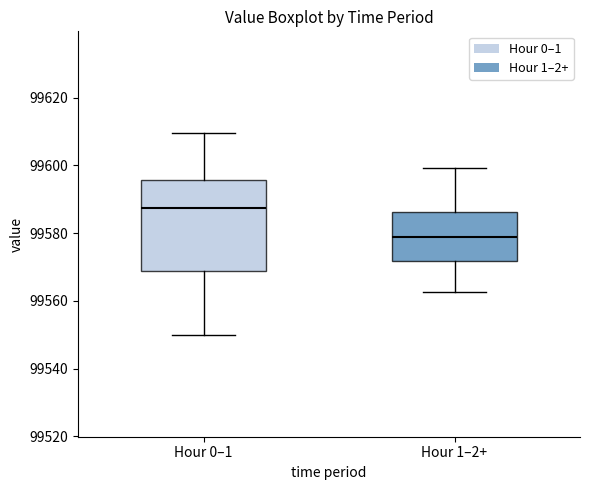

Which box's median line is the lowest?

Hour 1–2+